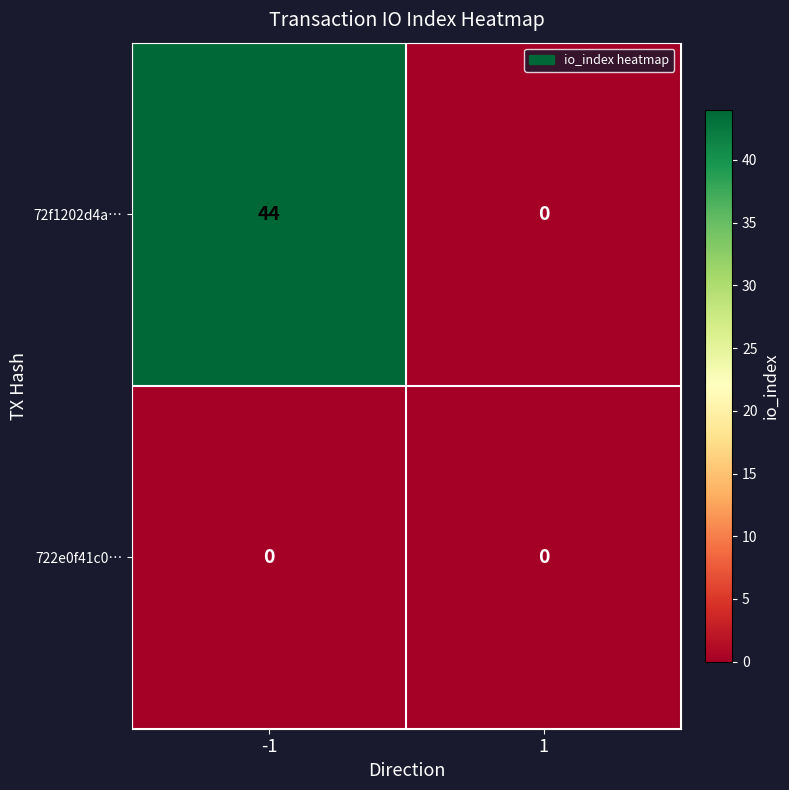

Which series has the largest range (max minus min)?

72f1202d4a…